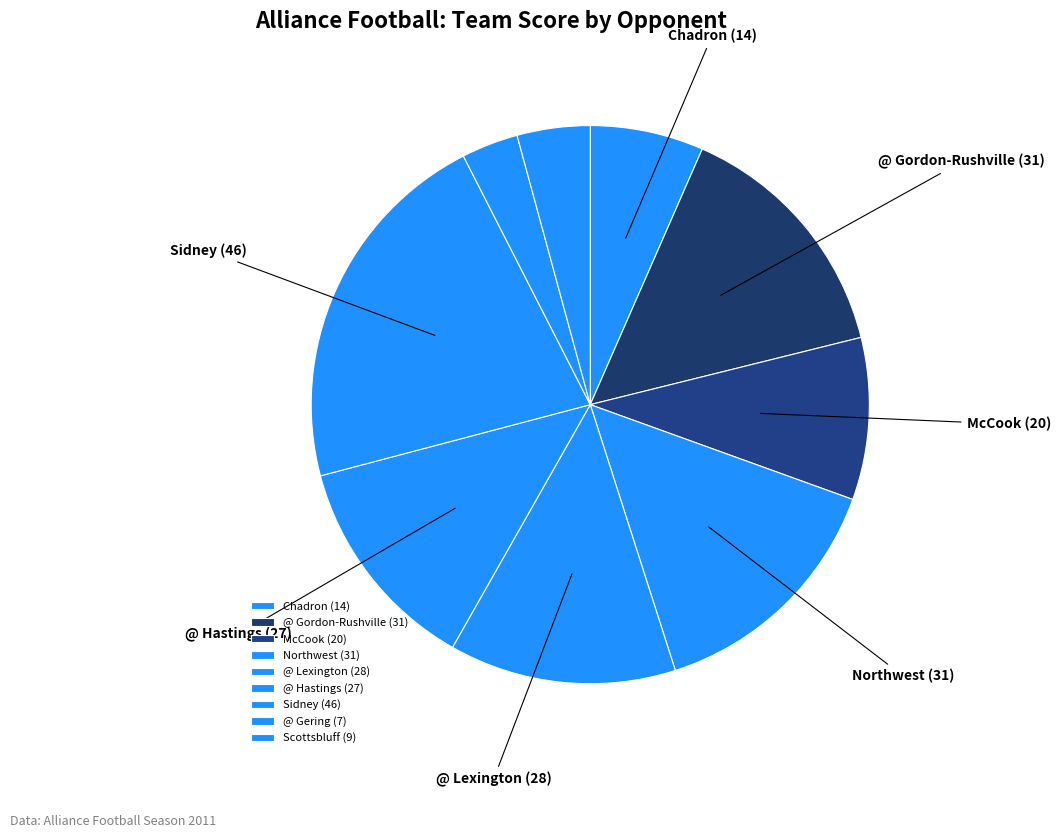

How many slices are in this pie chart?

9